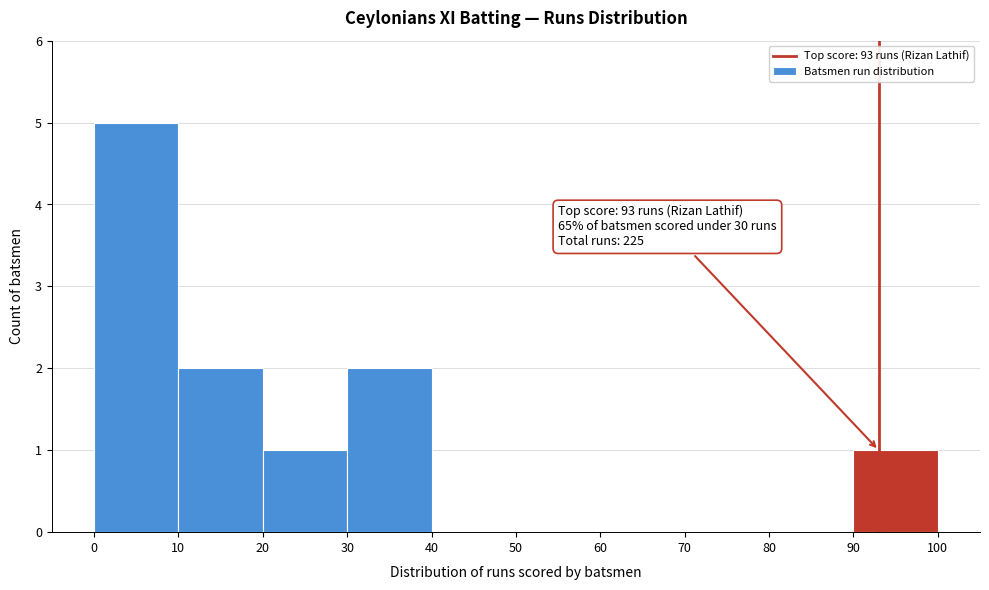

Which range on the x-axis has the tallest bar?

0 to 10